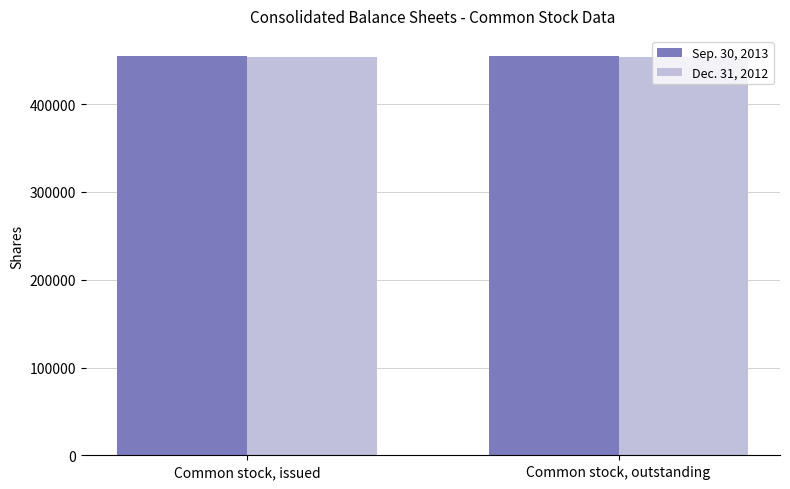

What is the spread (max minus min) of values at Common stock, issued?

788